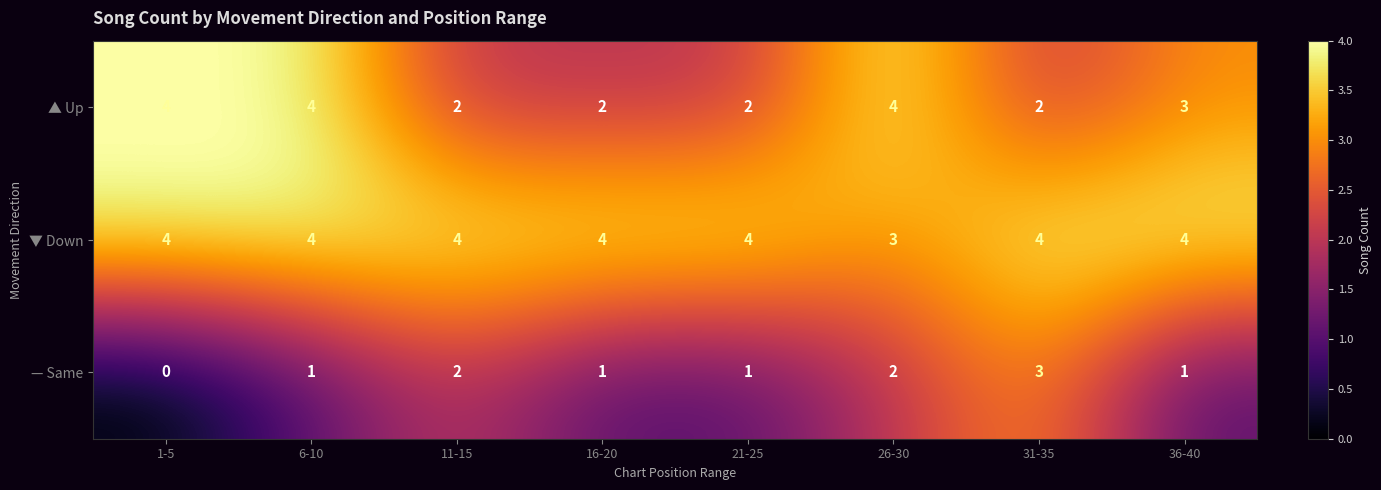

At which label does — Same reach its minimum?

1-5